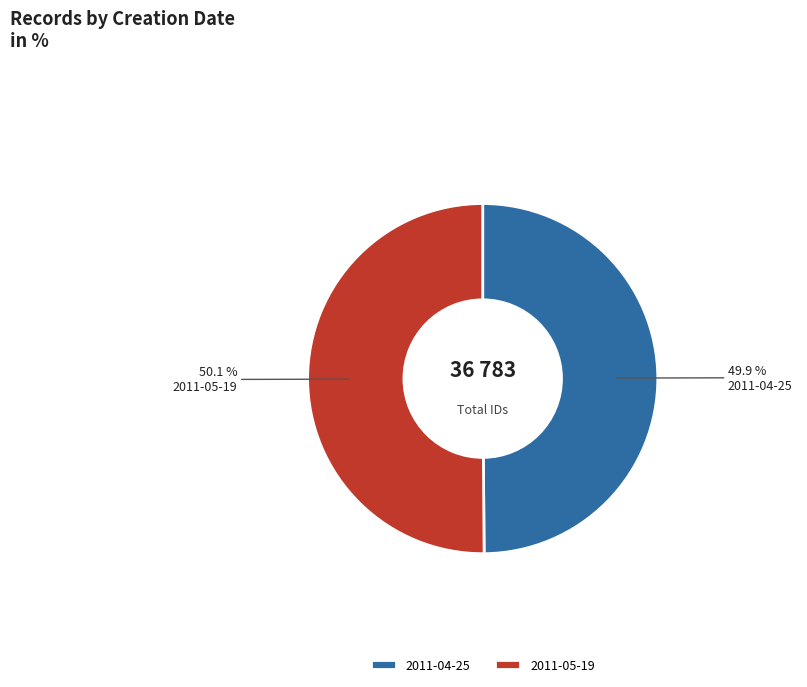

Approximately how many times larger is the value at 2011-04-25 compared to 2011-05-19?

1.0